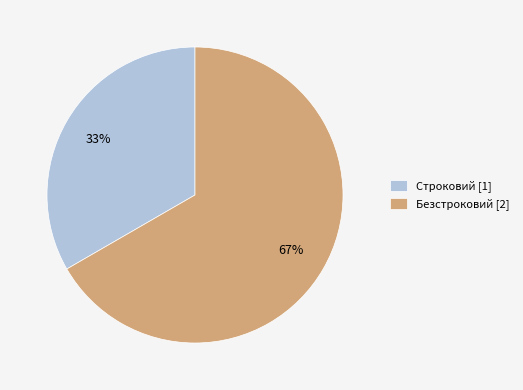

Is the sum of Строковий [1] and Безстроковий [2] greater than half?

Yes